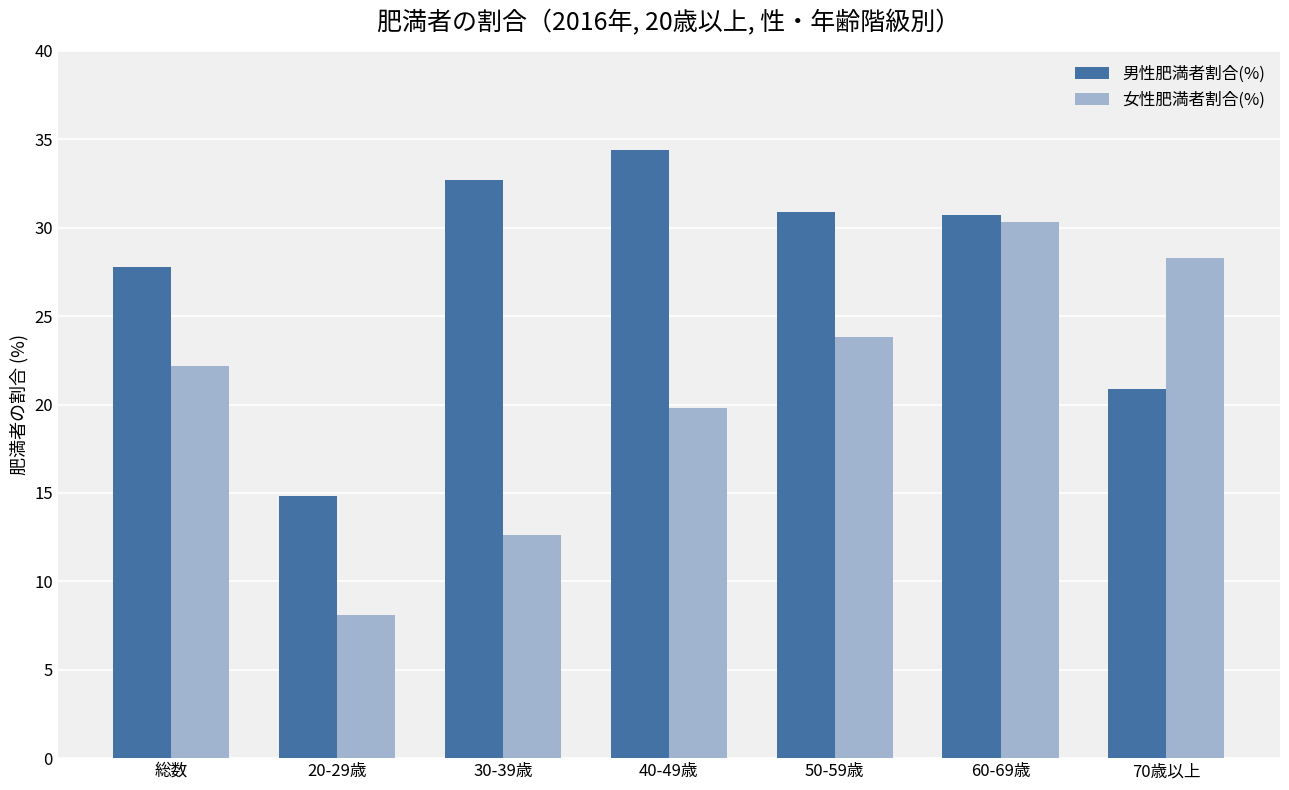

What are all the series names shown in the legend?

男性肥満者割合(%), 女性肥満者割合(%)